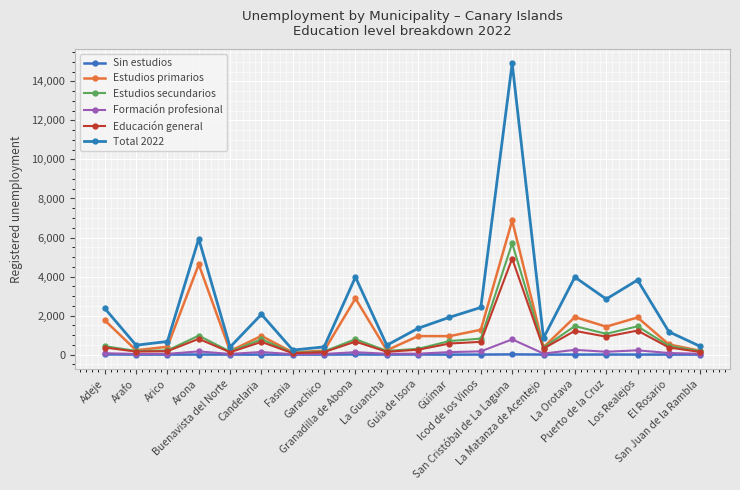

What position from the left is Los Realejos?

18